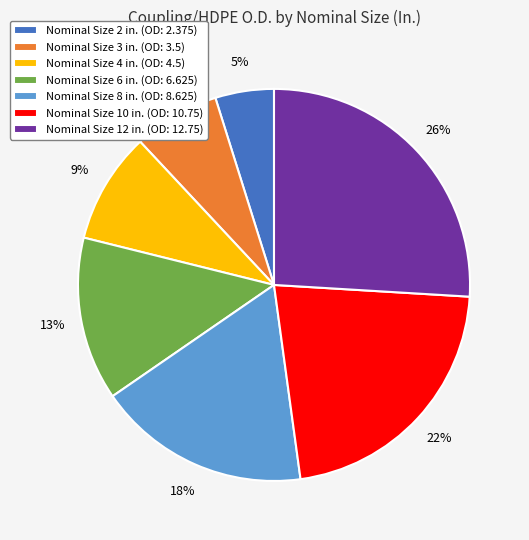

Is there a majority slice in this chart?

No